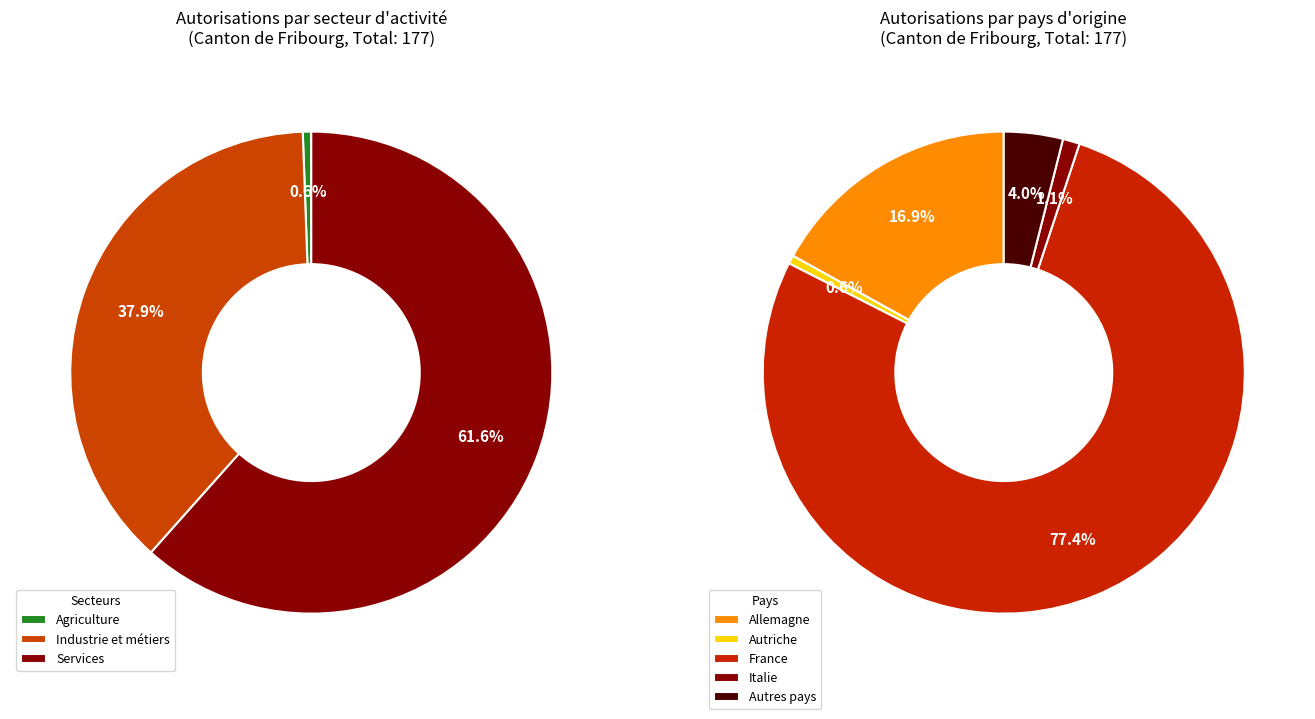

Which category has the biggest portion of the pie?

Services